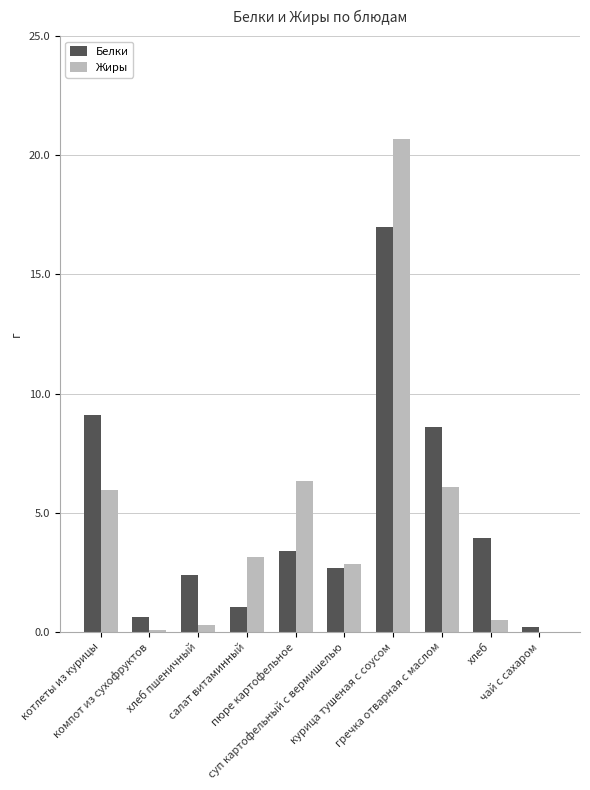

The value of Жиры at салат витаминный is 3.1. True or false?

True